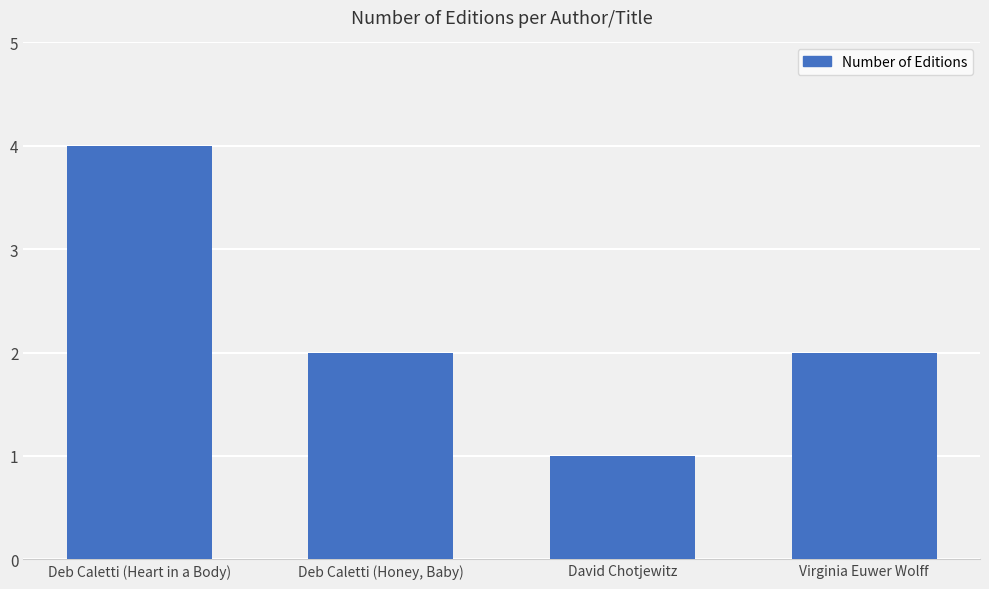

What is the difference between the maximum and minimum values?

3